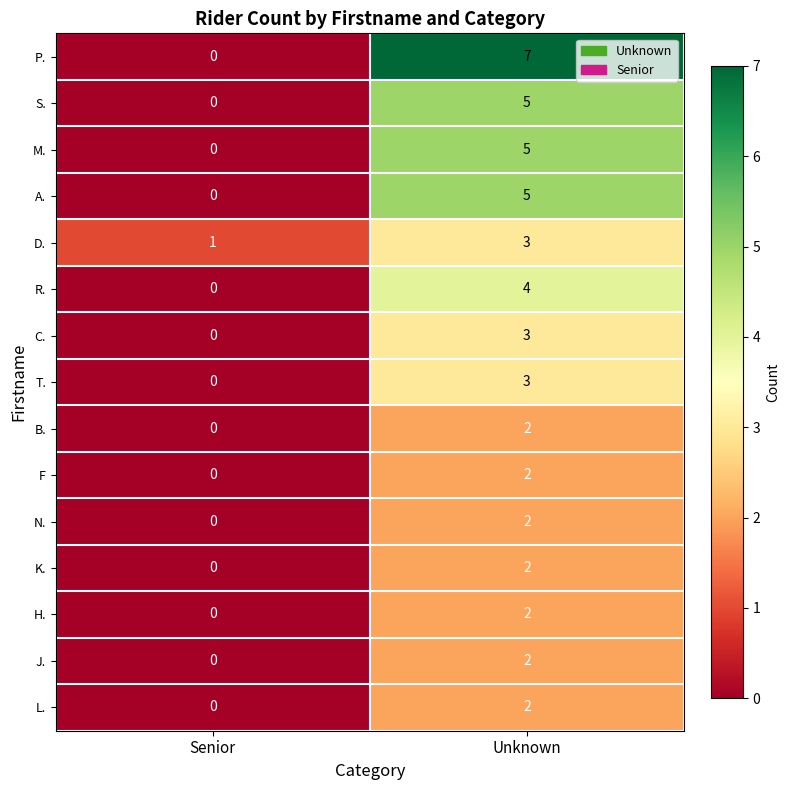

At which label does R. reach its peak?

Unknown